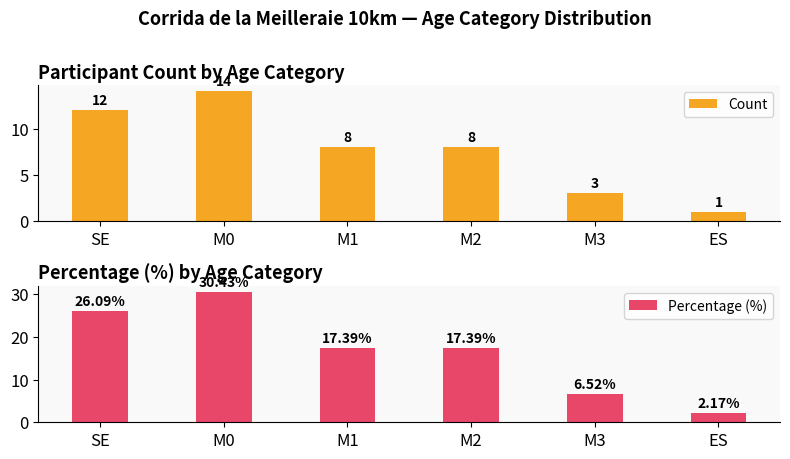

At which label does Percentage (%) reach its minimum?

ES